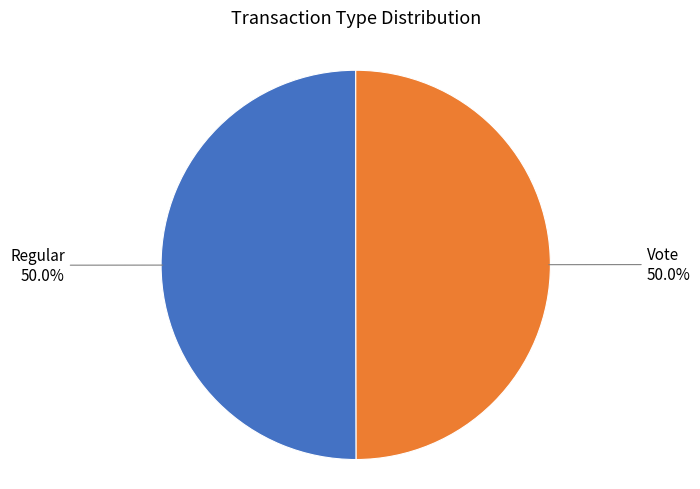

How much of the chart is everything except Vote?

50.0%